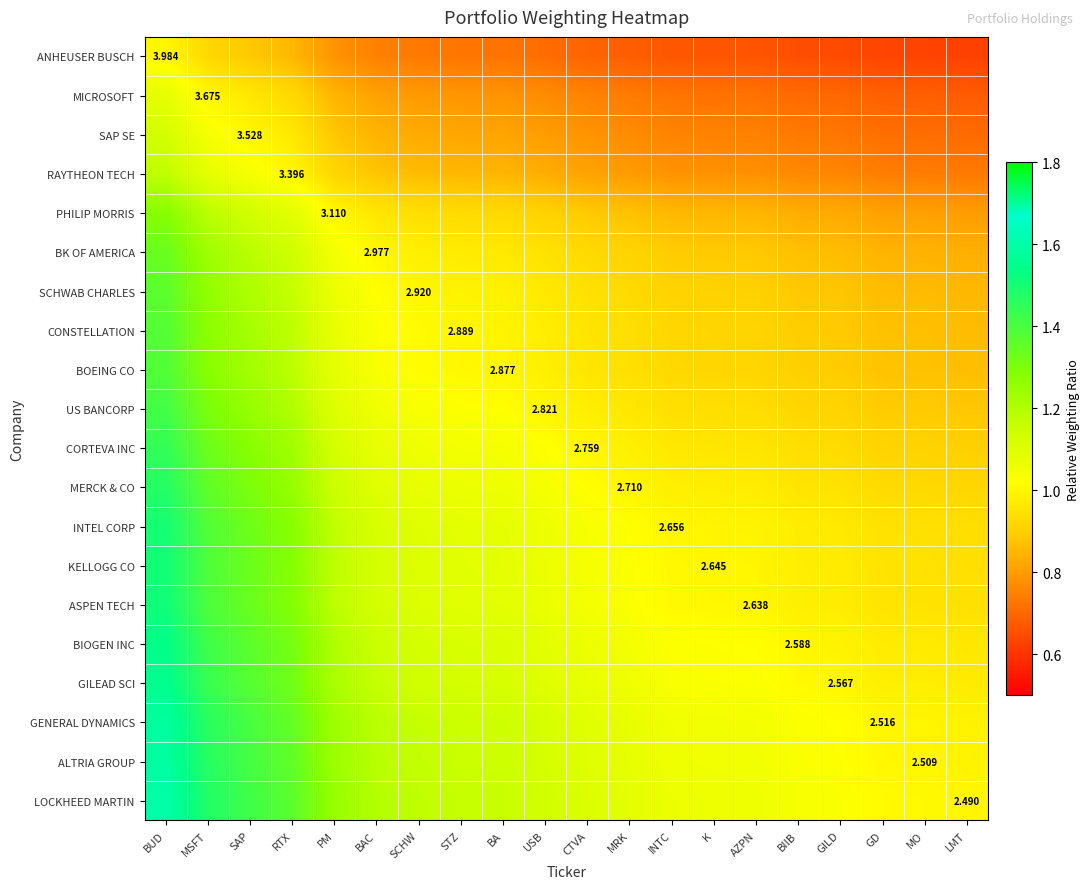

At how many categories does at least one series exceed 1?

19